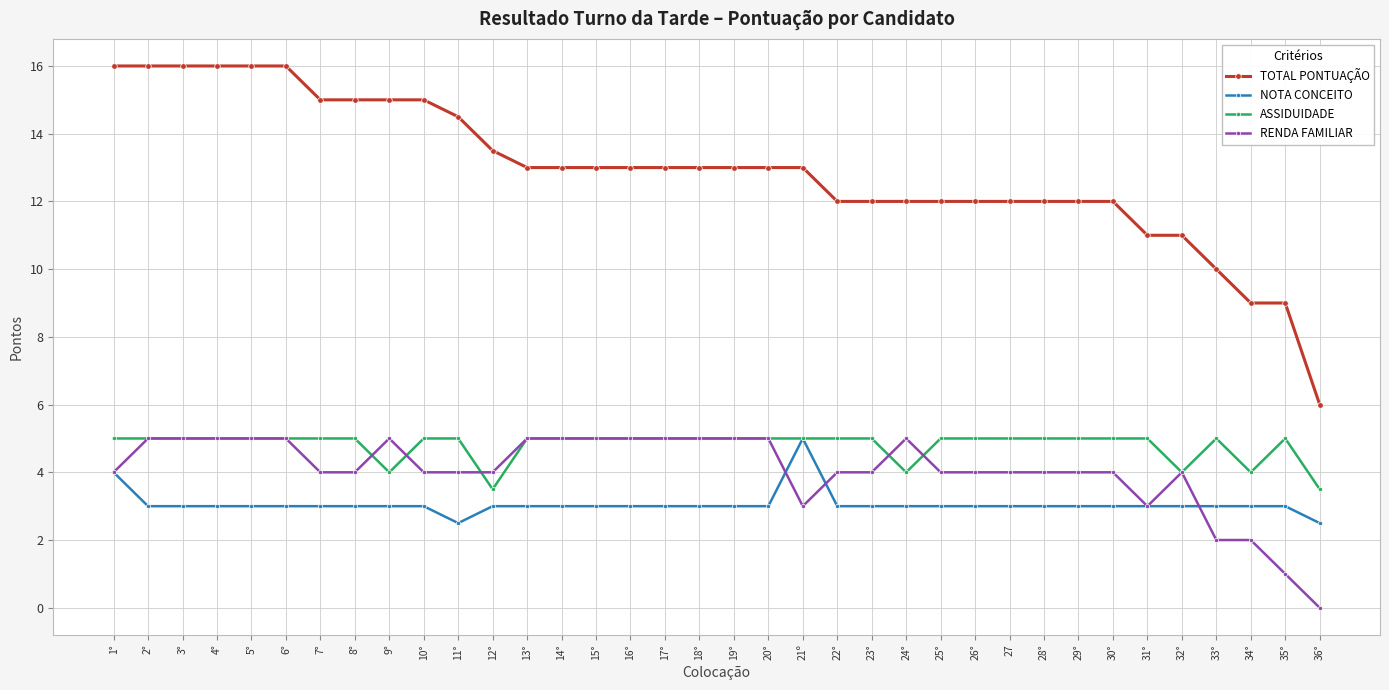

Reading right to left, what are all the values shown in this chart?

TOTAL PONTUAÇÃO: 6.0	9.0	9.0	10.0	11.0	11.0	12.0	12.0	12.0	12.0	12.0	12.0	12.0	12.0	12.0	13.0	13.0	13.0	13.0	13.0	13.0	13.0	13.0	13.0	13.5	14.5	15.0	15.0	15.0	15.0	16.0	16.0	16.0	16.0	16.0	16.0
NOTA CONCEITO: 2.5	3.0	3.0	3.0	3.0	3.0	3.0	3.0	3.0	3.0	3.0	3.0	3.0	3.0	3.0	5.0	3.0	3.0	3.0	3.0	3.0	3.0	3.0	3.0	3.0	2.5	3.0	3.0	3.0	3.0	3.0	3.0	3.0	3.0	3.0	4.0
ASSIDUIDADE: 3.5	5.0	4.0	5.0	4.0	5.0	5.0	5.0	5.0	5.0	5.0	5.0	4.0	5.0	5.0	5.0	5.0	5.0	5.0	5.0	5.0	5.0	5.0	5.0	3.5	5.0	5.0	4.0	5.0	5.0	5.0	5.0	5.0	5.0	5.0	5.0
RENDA FAMILIAR: 0.0	1.0	2.0	2.0	4.0	3.0	4.0	4.0	4.0	4.0	4.0	4.0	5.0	4.0	4.0	3.0	5.0	5.0	5.0	5.0	5.0	5.0	5.0	5.0	4.0	4.0	4.0	5.0	4.0	4.0	5.0	5.0	5.0	5.0	5.0	4.0